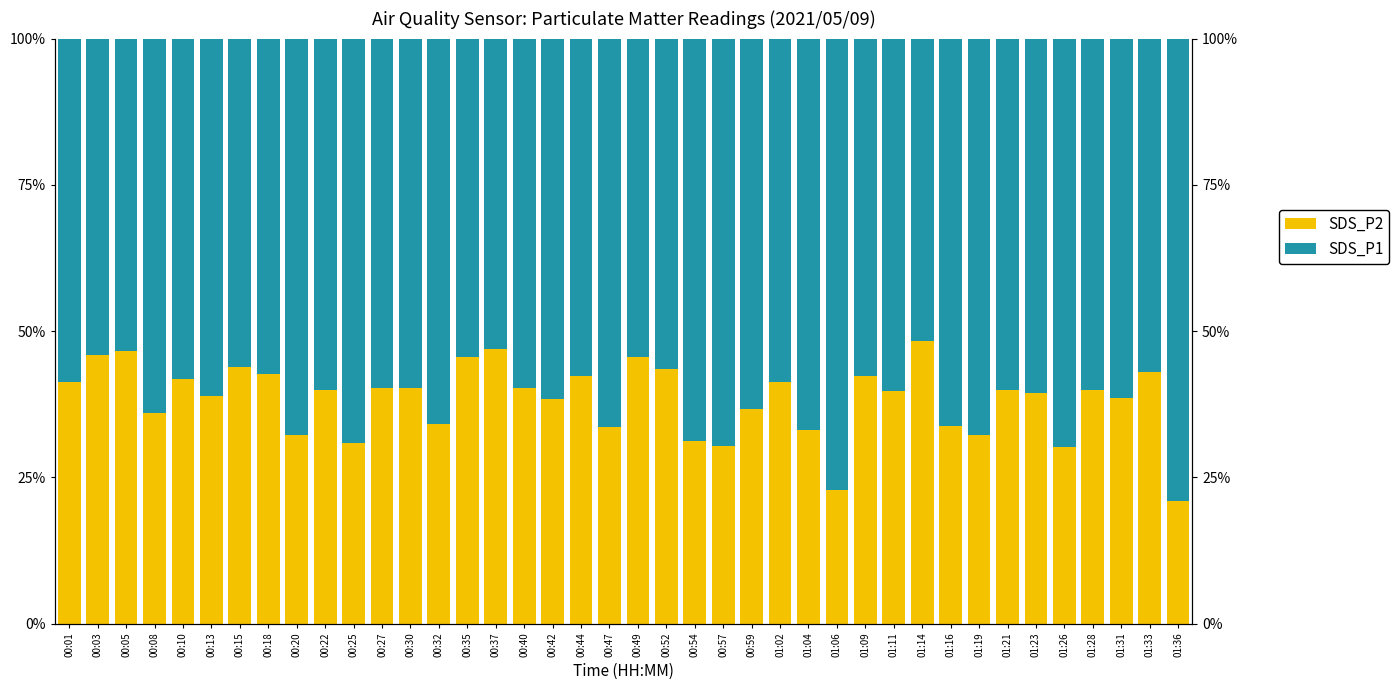

What is the sum of the SDS_P2 values at 00:57 and 01:04?

63.4